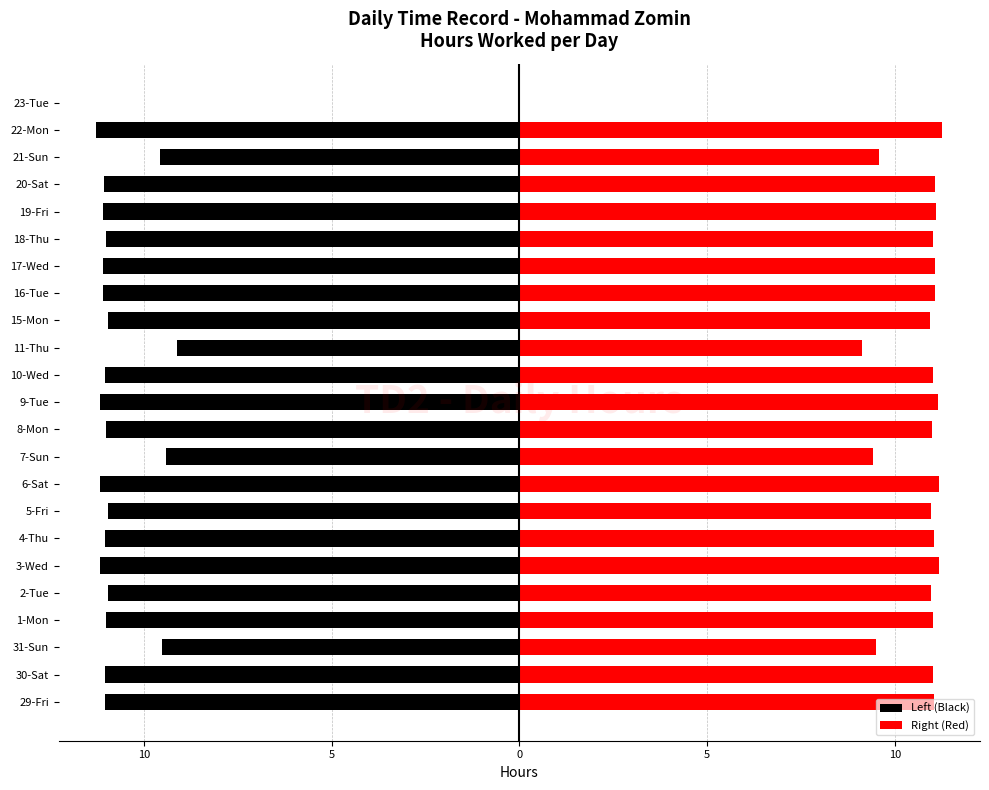

What is the minimum value shown in the chart?

-11.3